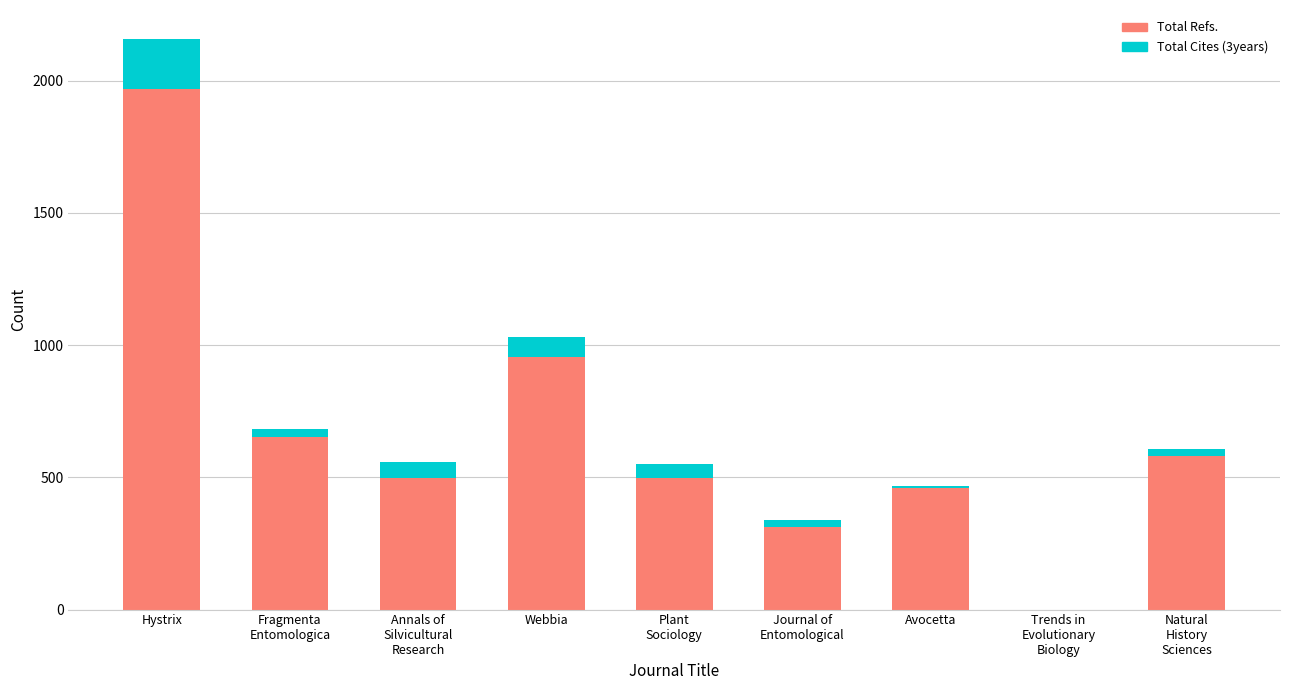

The Total Refs. series shows 163 at Natural
History
Sciences. True or false?

False